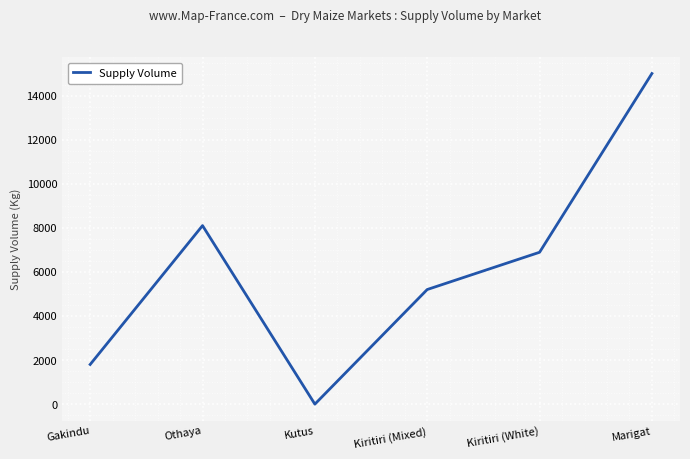

Is this an area chart (filled region under the line)?

No